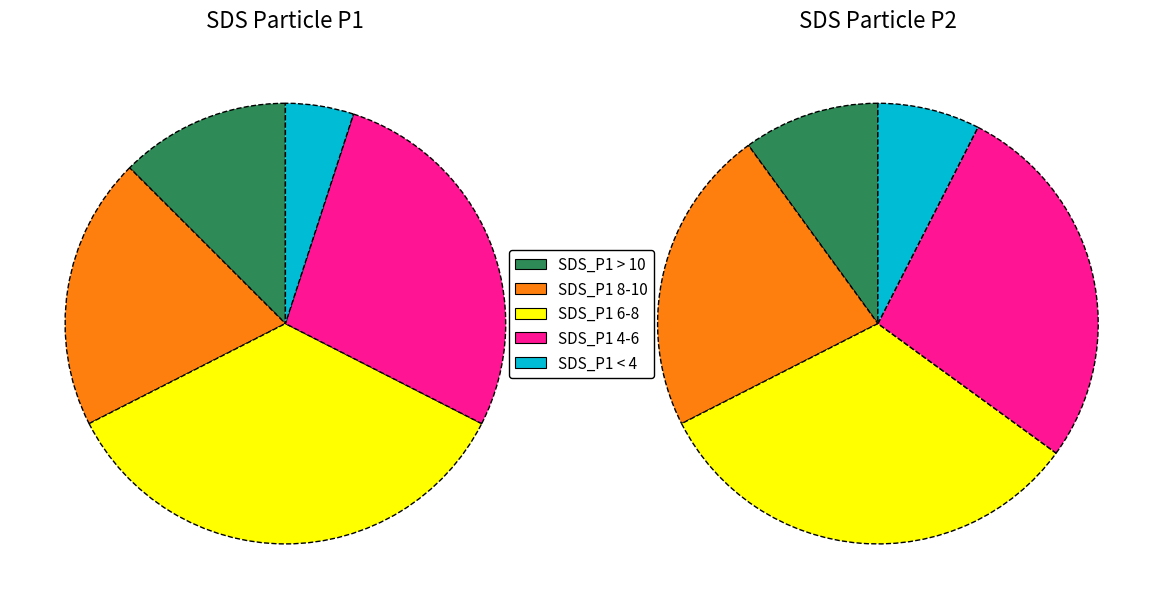

Which series has the largest range (max minus min)?

SDS_P1